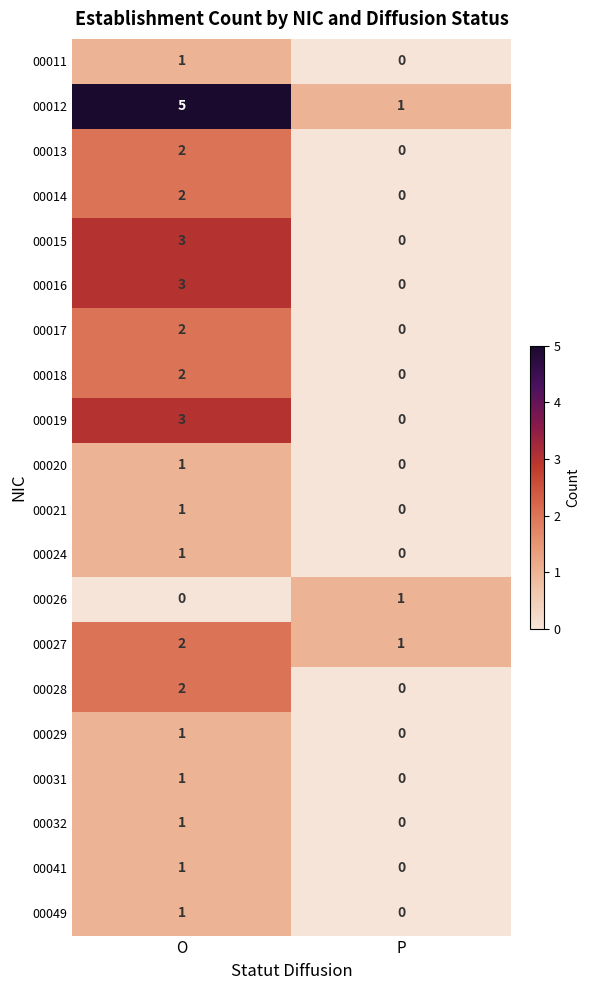

Which series has the largest range (max minus min)?

00012